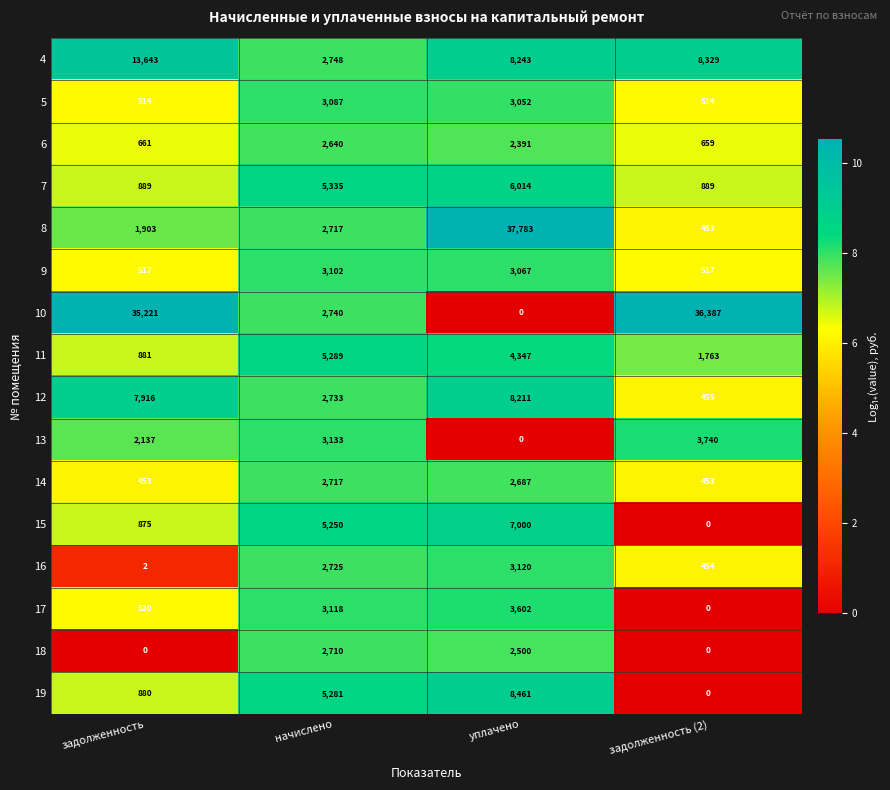

The value of 8 at задолженность is 1903. True or false?

True